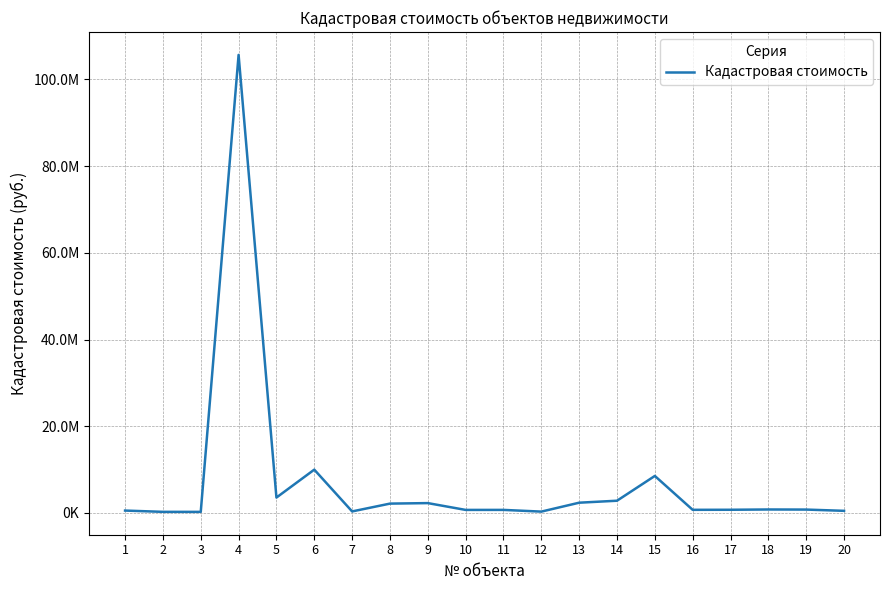

What is the difference between the maximum and second lowest values?

105366796.6